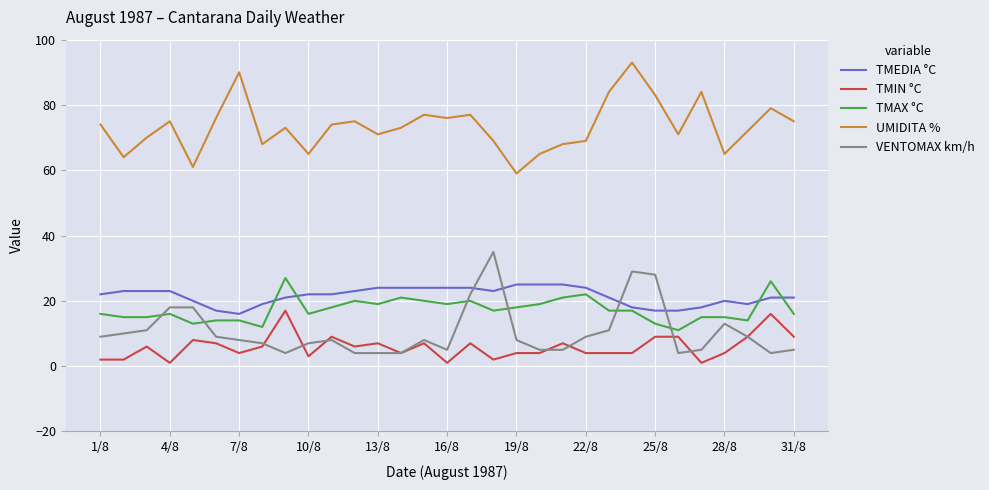

True or false: TMAX °C and VENTOMAX km/h intersect in this chart.

True